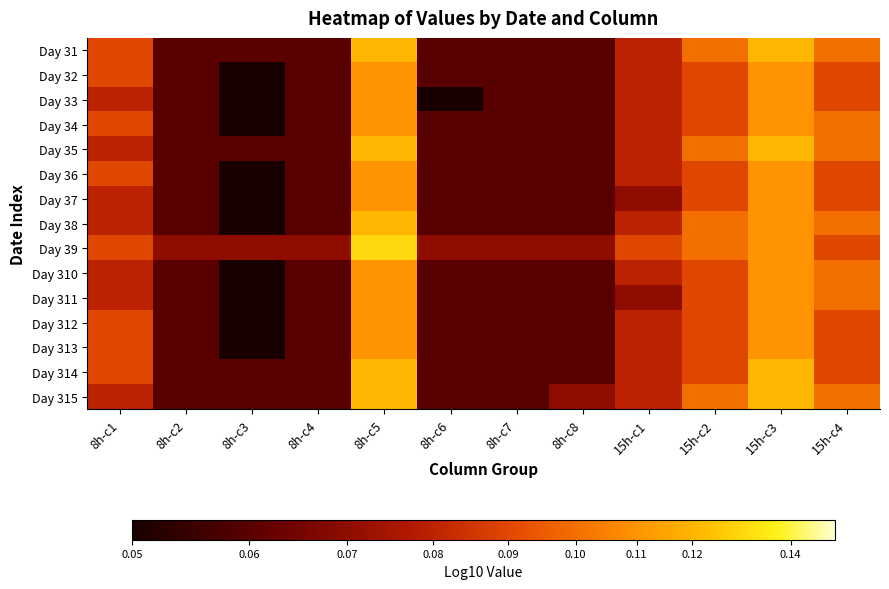

At how many categories does at least one series exceed -1?

2